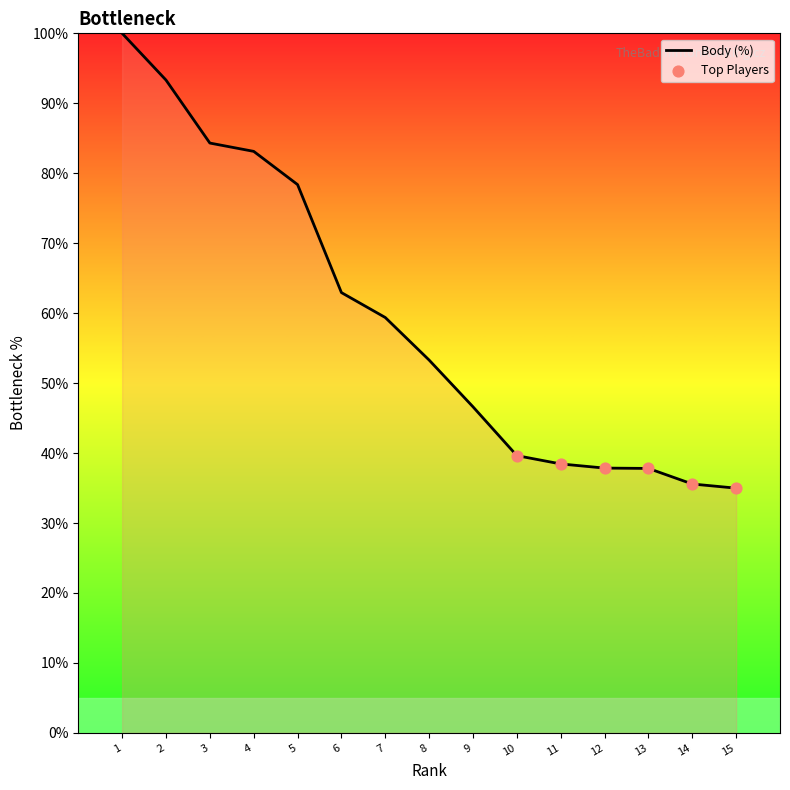

What is the change in value from 4 to 9?

-36.5